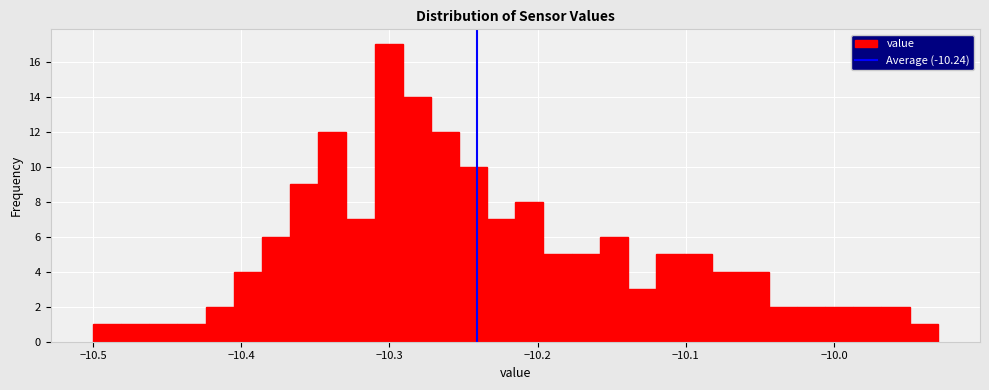

Around what value on the x-axis is the tallest bar? Give the approximate position of its centre, as read against the axis.

-10.30